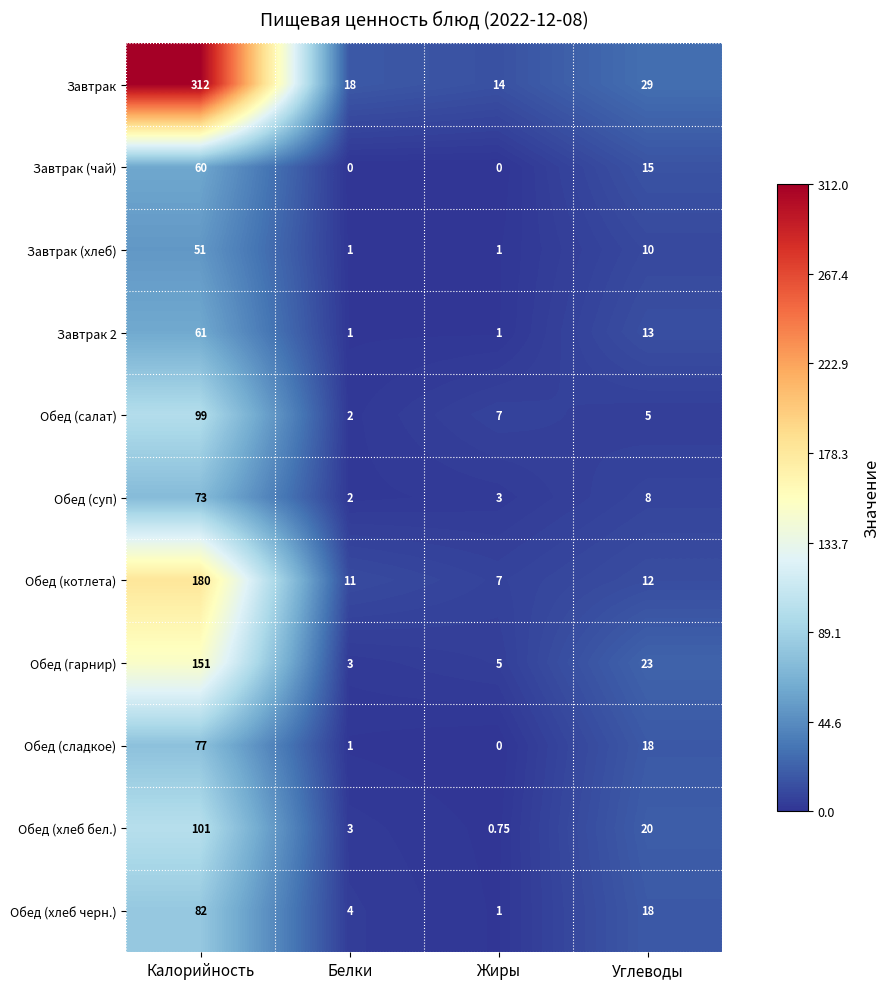

Is the value of Завтрак (хлеб) at Калорийность greater than the value of Обед (суп) at Калорийность?

No